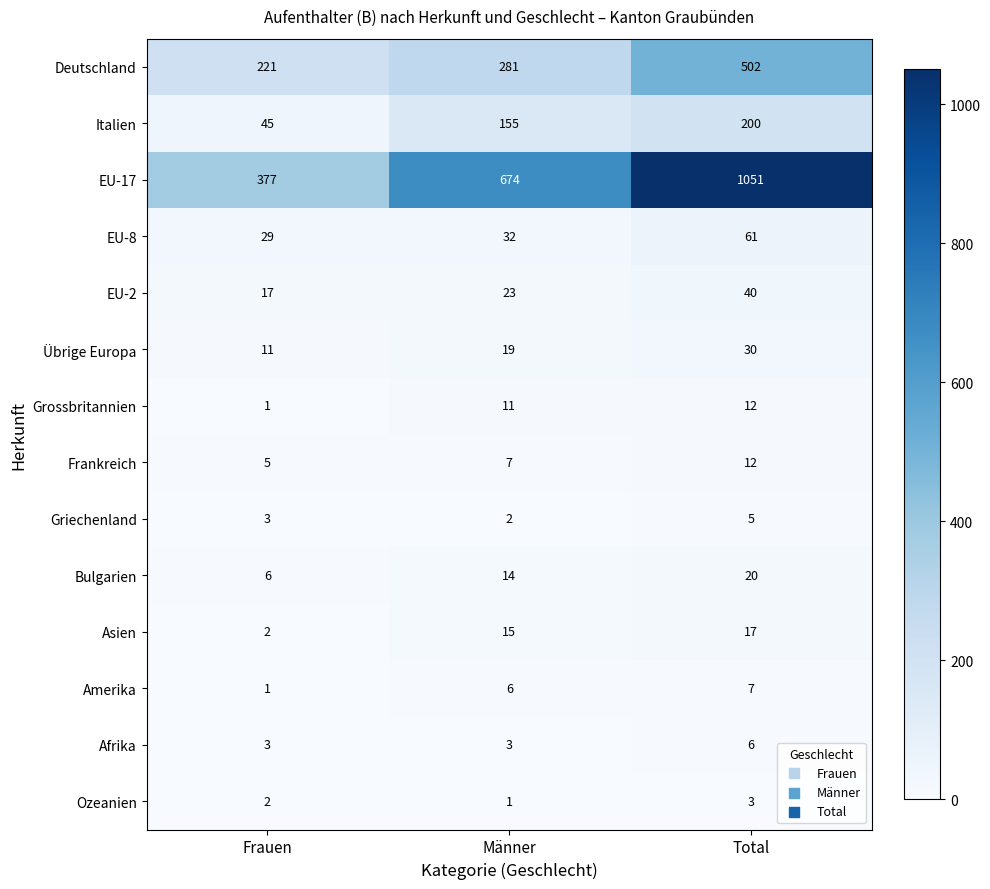

What is the highest value of the Italien series?

200